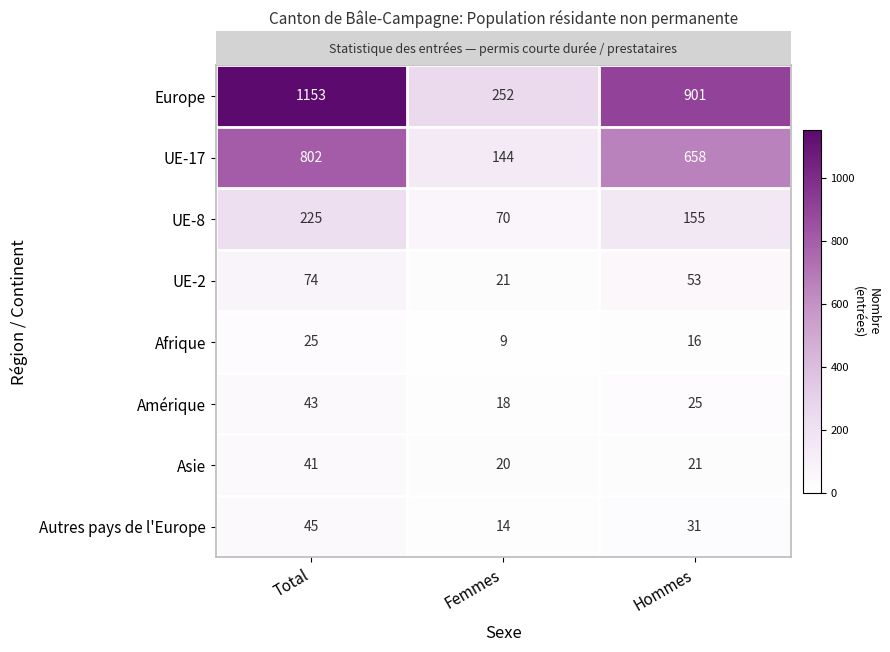

What is the minimum value for UE-17?

144